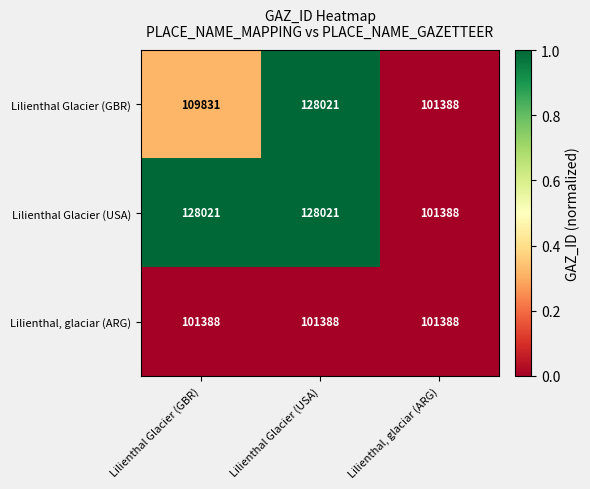

The Lilienthal Glacier (GBR) series shows 109831 at Lilienthal Glacier (GBR). True or false?

True